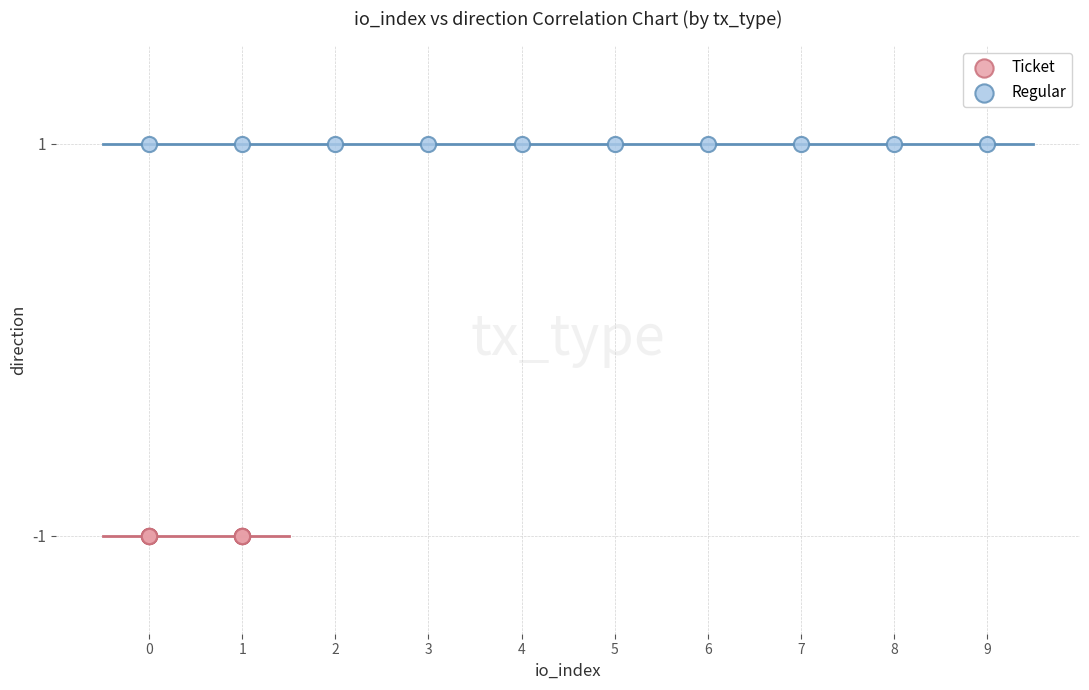

Which series contains the lowest Y value?

Ticket